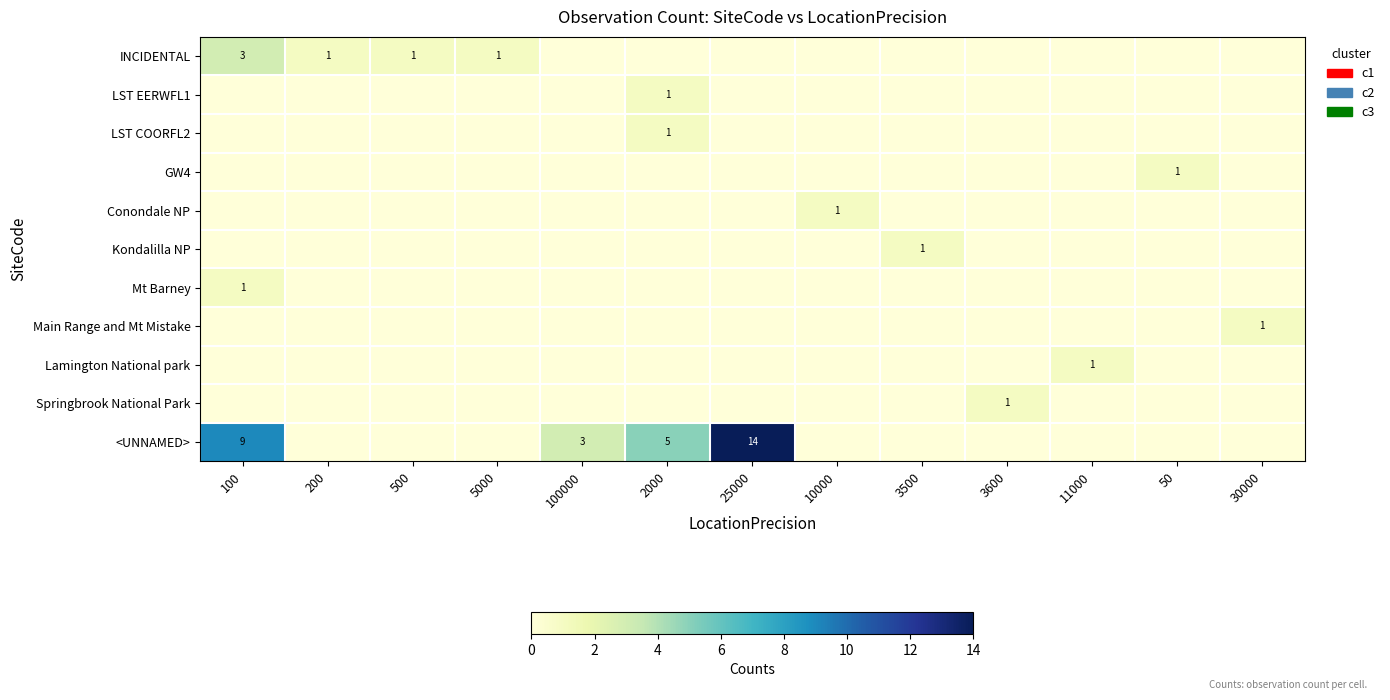

Is it true that INCIDENTAL equals 0 at 11000?

True